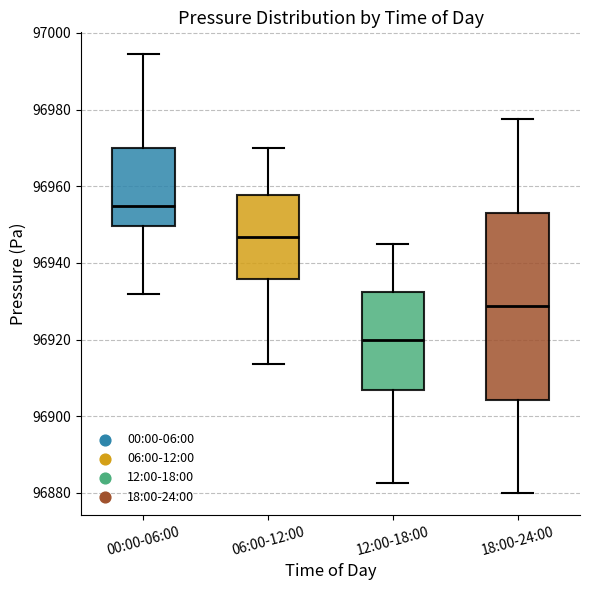

Reading left to right, read every box against the y-axis: the position of its median line, the range the box covers, and the ends of its whiskers. The values are not printed on the chart, so give them approximately, as read against the axis.

00:00-06:00: median 96954, box 96950 to 96970, whiskers 96932 to 96994
06:00-12:00: median 96946, box 96936 to 96958, whiskers 96914 to 96970
12:00-18:00: median 96920, box 96906 to 96932, whiskers 96882 to 96946
18:00-24:00: median 96928, box 96904 to 96954, whiskers 96880 to 96978